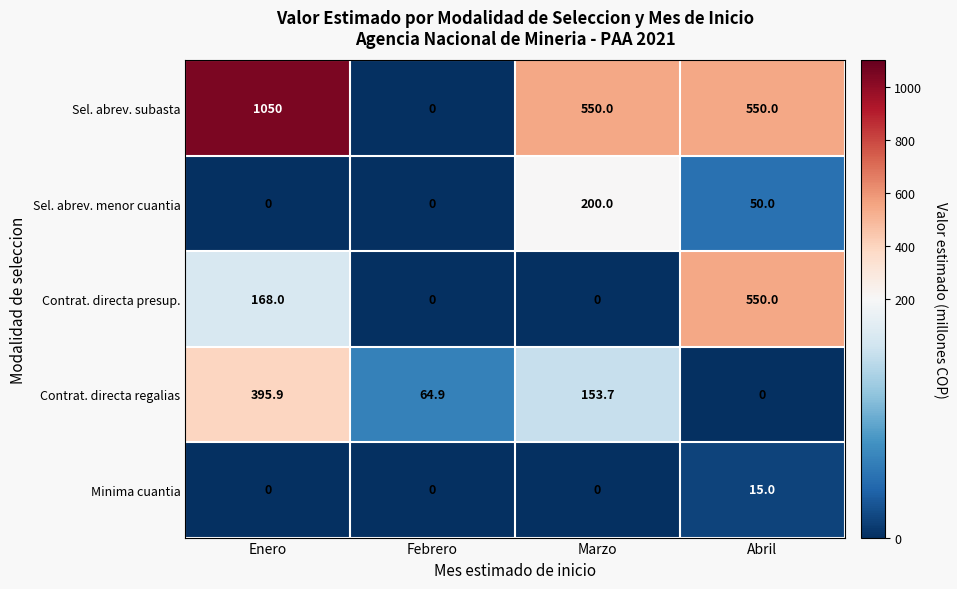

Is it true that Sel. abrev. menor cuantia equals 92.6 at Enero?

False